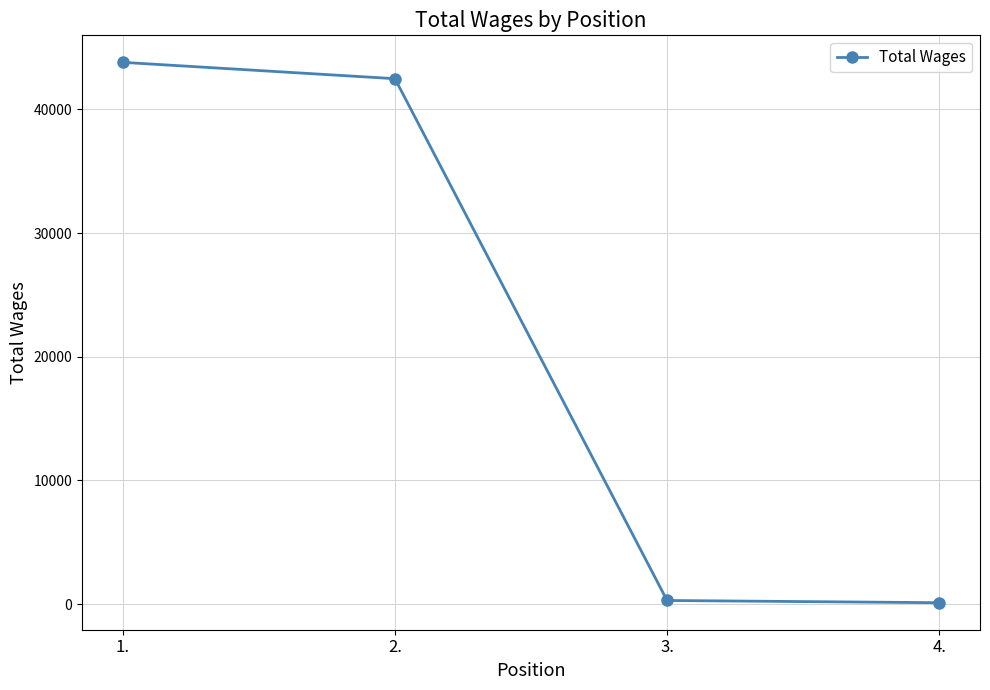

Where is the data nearest to the value 21958?

2.